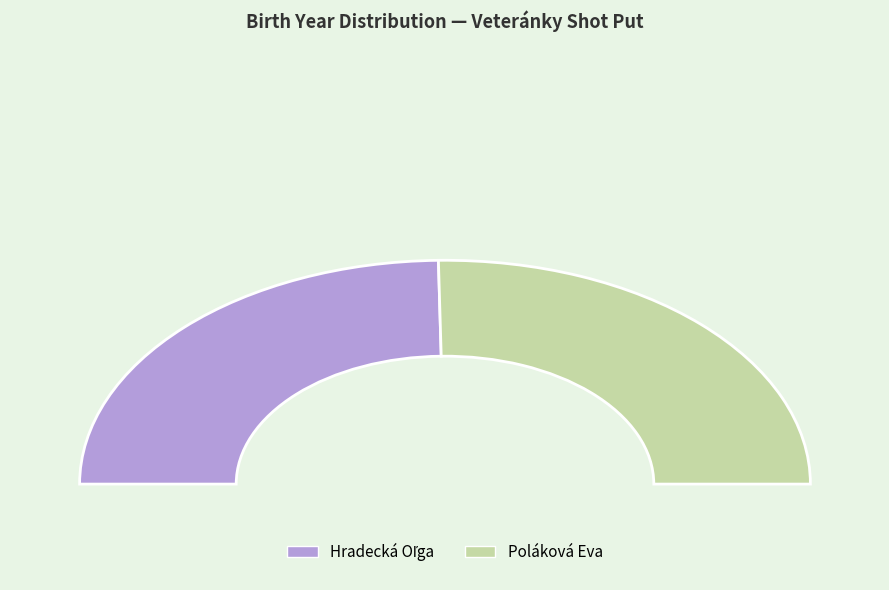

How many segments does this pie chart have?

2